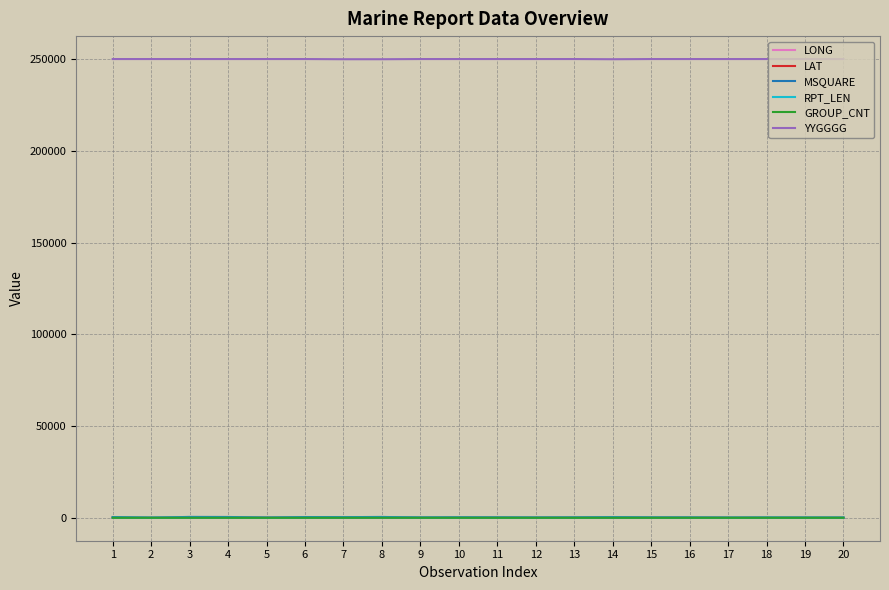

What is the greatest value displayed?

250100.0